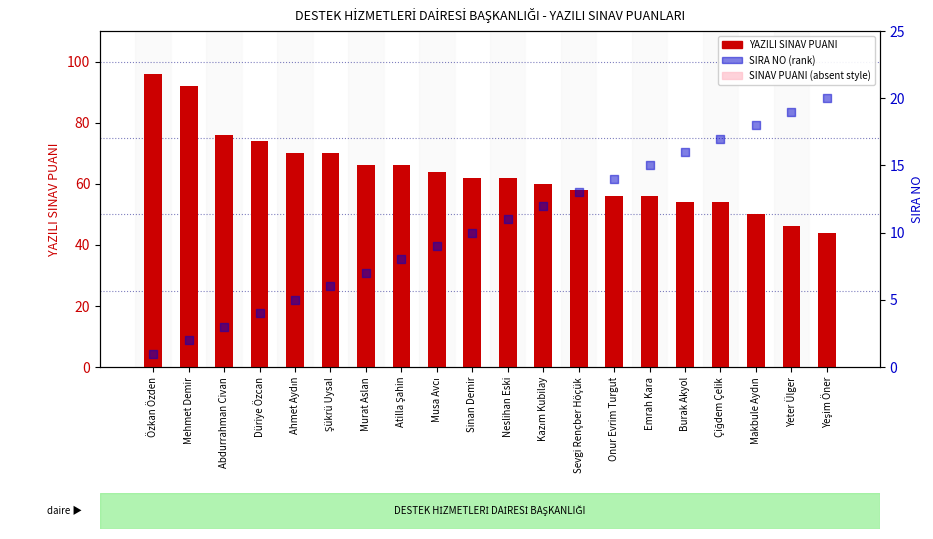

Which series has the widest spread of Y values?

YAZILI SINAV PUANI